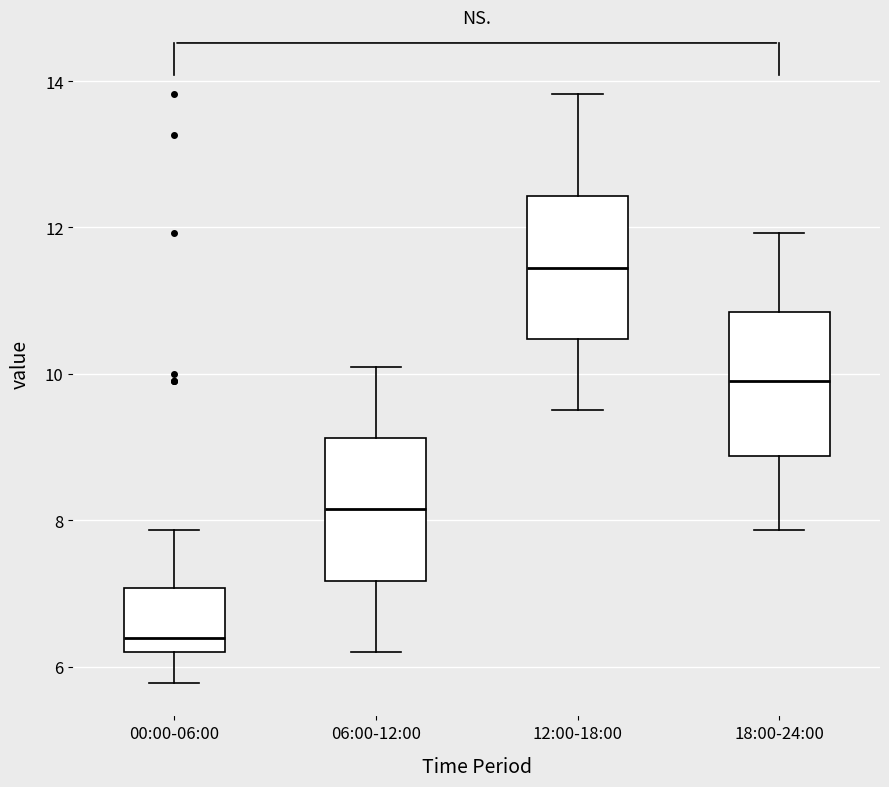

Reading left to right, transcribe this box plot: for each box, give where its median line is, the range the box spans, and where its two whiskers end, as read against the y-axis. The values are not printed on the chart, so give them approximately, as read against the axis.

00:00-06:00: median 6.4, box 6.2 to 7.0, whiskers 5.8 to 7.8
06:00-12:00: median 8.2, box 7.2 to 9.2, whiskers 6.2 to 10.2
12:00-18:00: median 11.4, box 10.4 to 12.4, whiskers 9.6 to 13.8
18:00-24:00: median 10.0, box 8.8 to 10.8, whiskers 7.8 to 12.0